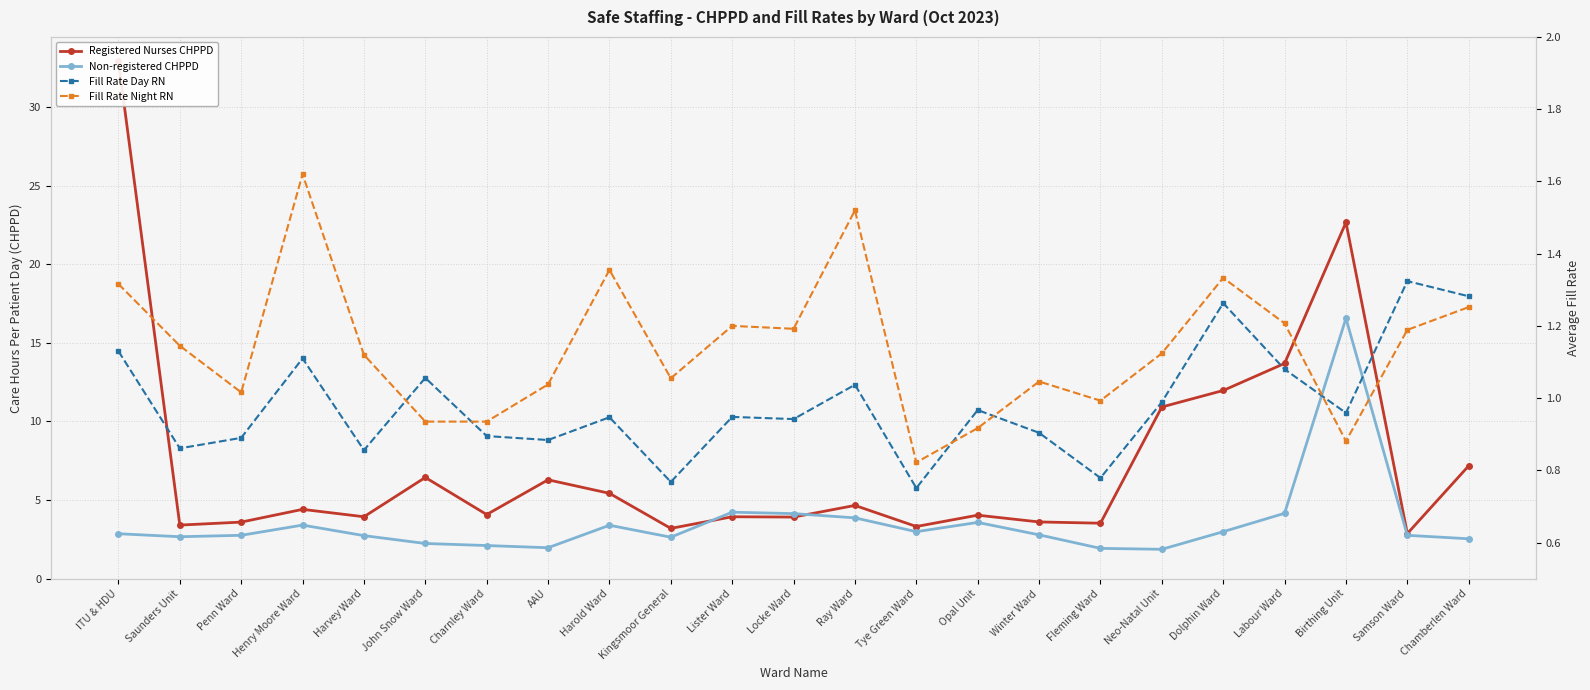

What is the label of the 19th point from the right?

Harvey Ward